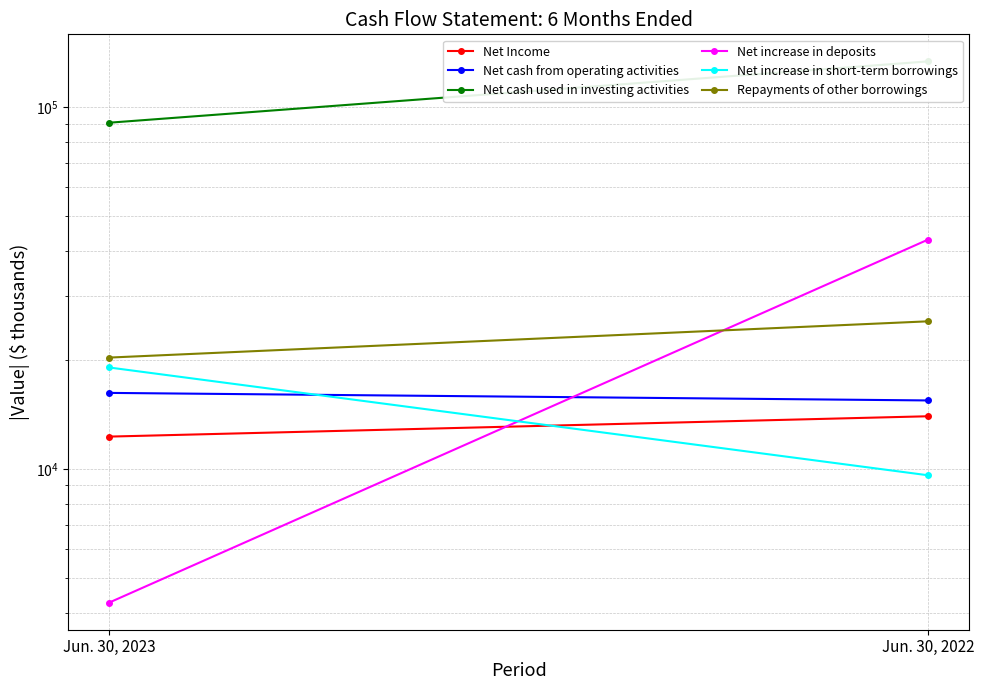

How many data points does each series have?

2